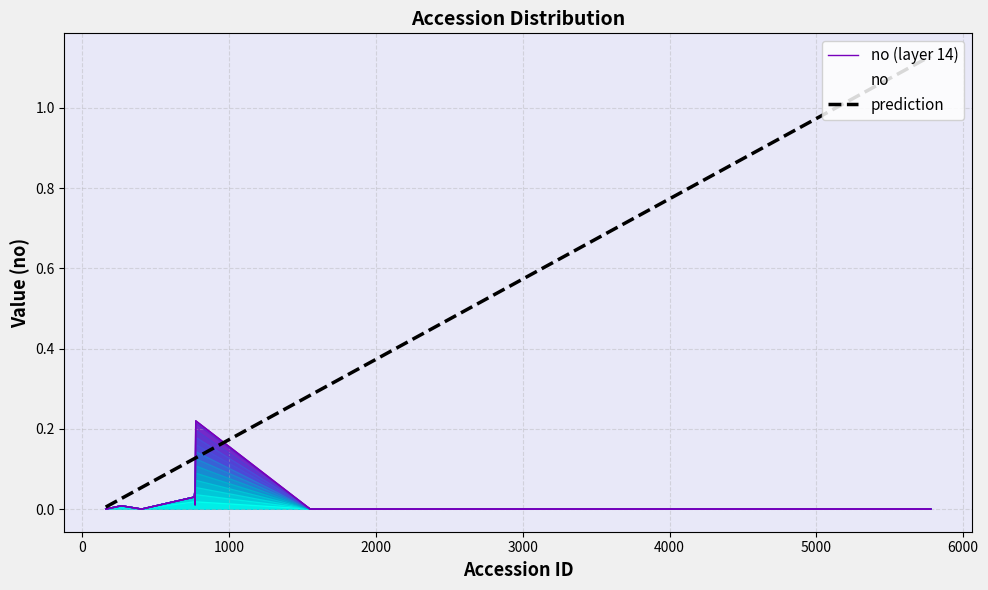

Does the chart have visible grid lines?

Yes